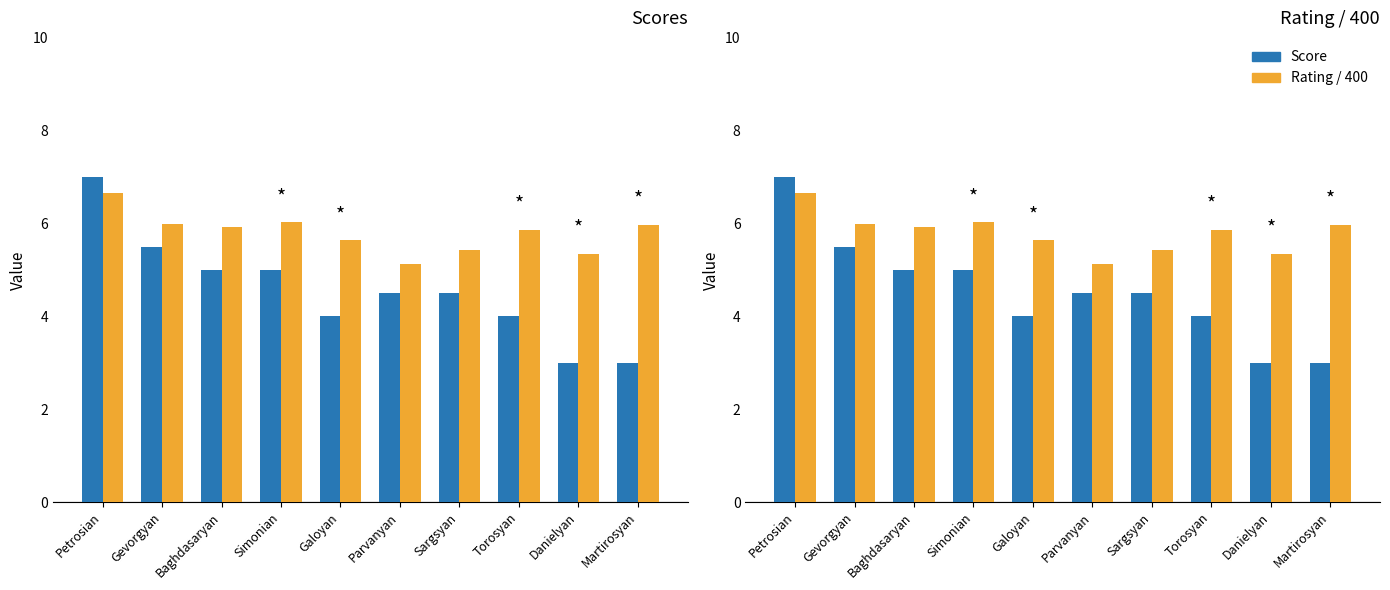

Where is Rating / 400 nearest to the value 5?

Parvanyan